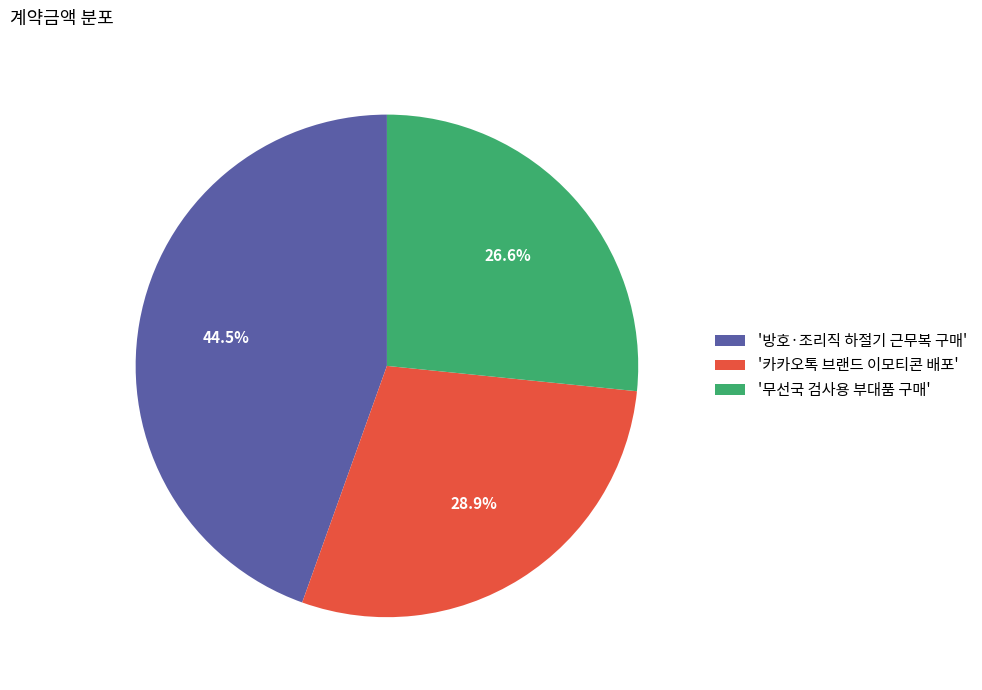

Which slice is the smallest?

'무선국 검사용 부대품 구매'